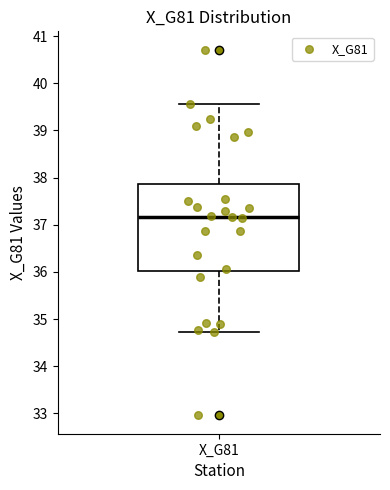

Transcribe this box plot: give where the median line is, the range the box spans, and where the two whiskers end, as read against the y-axis. The values are not printed on the chart, so give them approximately, as read against the axis.

median 37.2, box 36.0 to 37.9, whiskers 34.7 to 39.6